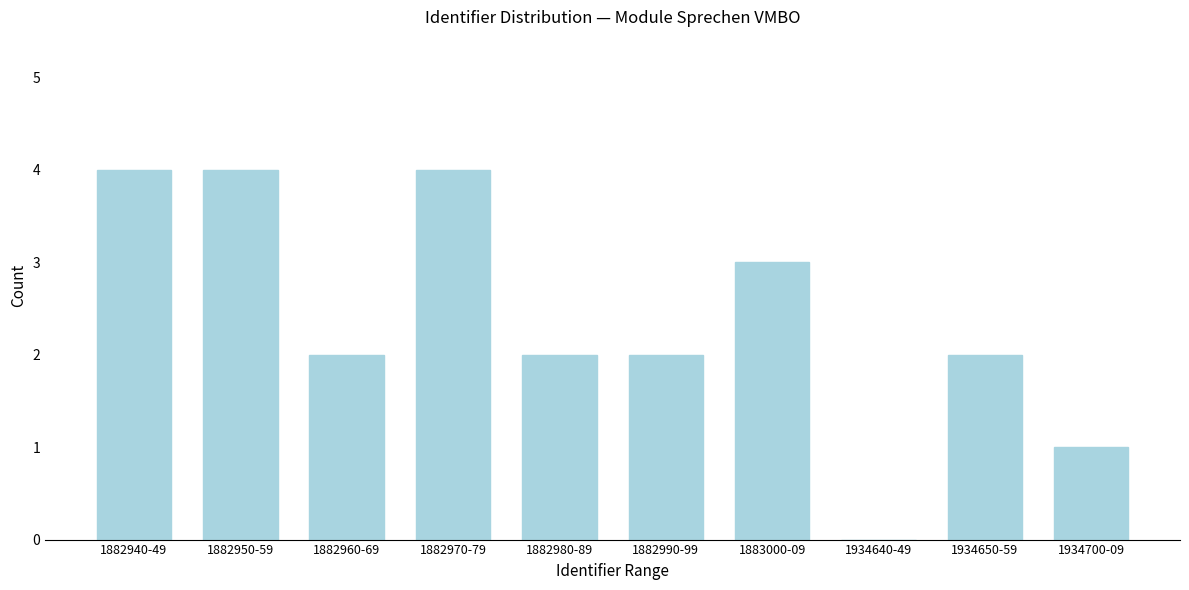

Reading left to right, extract all data points from this chart.

1882940-49=4	1882950-59=4	1882960-69=2	1882970-79=4	1882980-89=2	1882990-99=2	1883000-09=3	1934640-49=0	1934650-59=2	1934700-09=1